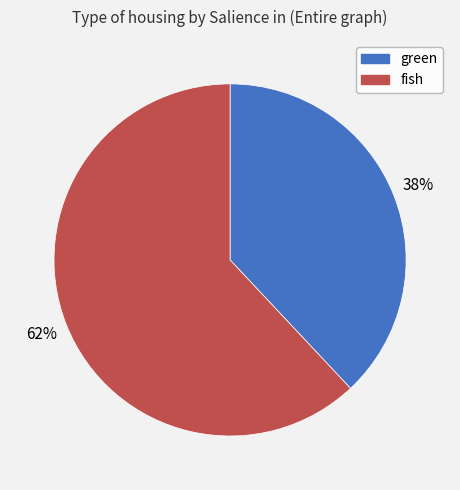

To the nearest percent, what is the average slice percentage?

50%